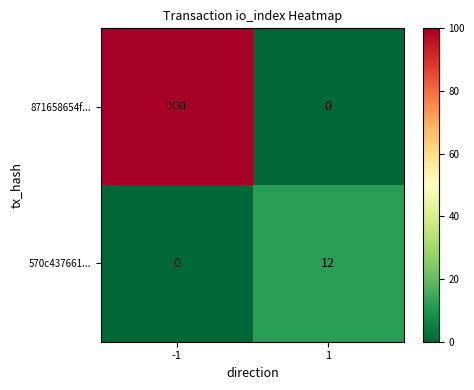

What is the average value of the 570c437661... series?

6